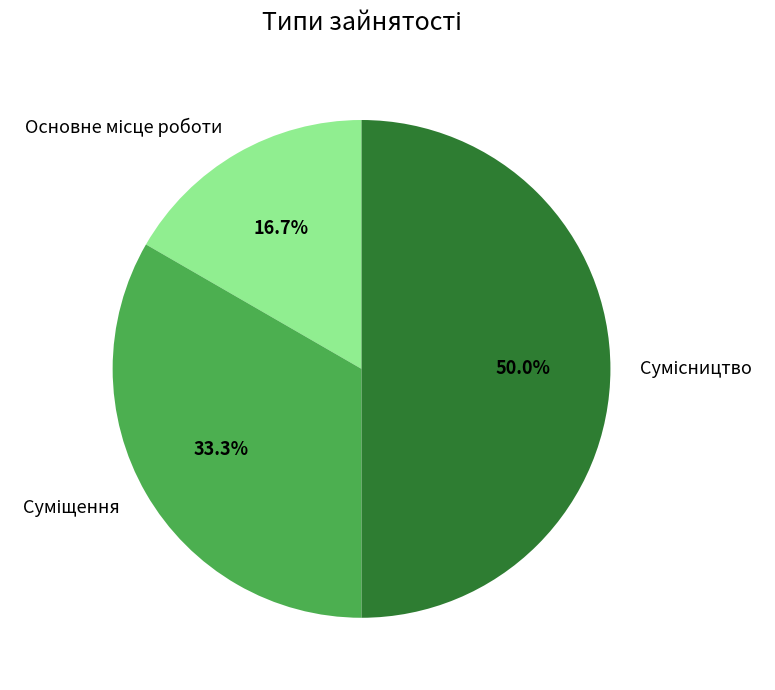

Which slice is the smallest?

Основне місце роботи